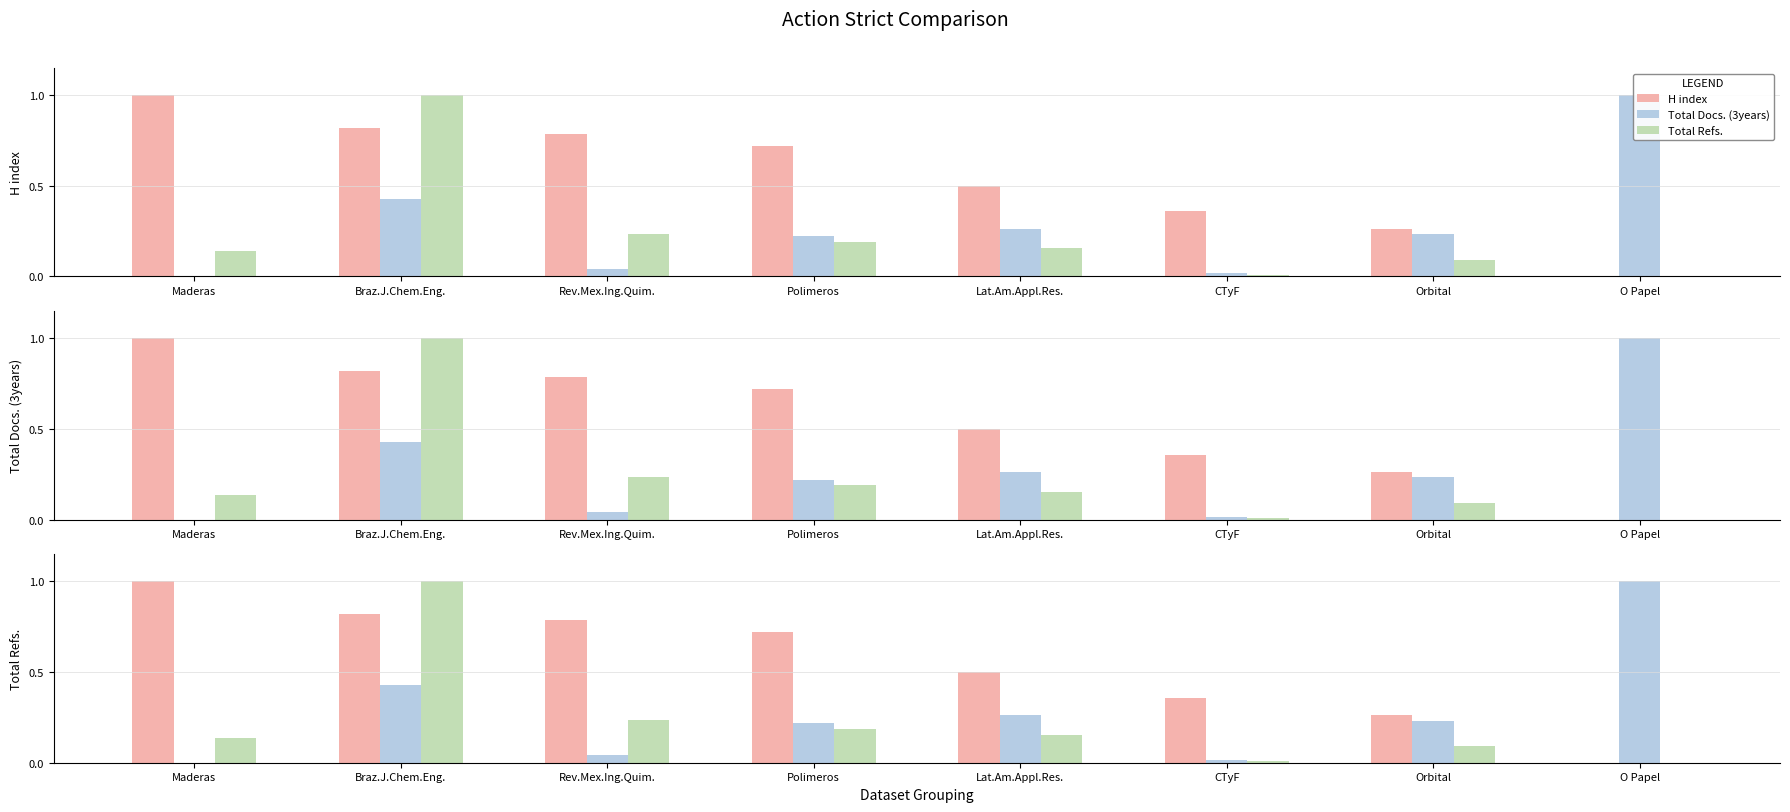

What is the difference between the Total Docs. (3years) values at Orbital and O Papel?

0.8